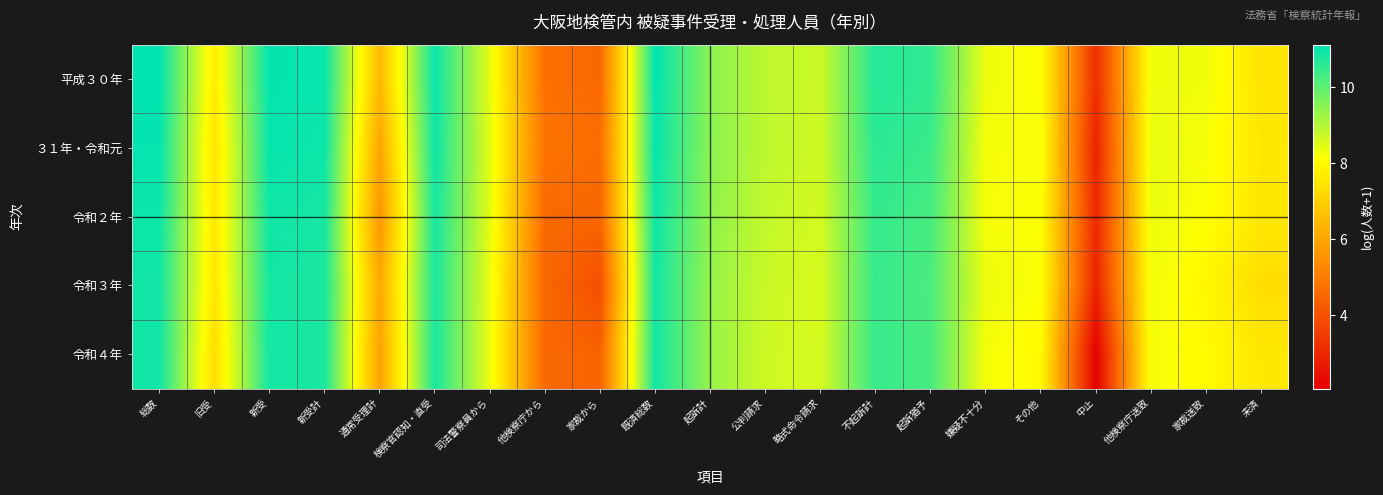

Reading left to right, extract all data points from this chart.

平成３０年: 総数=11.1	旧受=7.7	新受=11.1	新受計=11.0	通常受理計=6.5	検察官認知・直受=11.0	司法警察員から=8.4	他検察庁から=4.7	家裁から=4.6	既済総数=11.1	起訴計=9.5	公判請求=8.9	略式命令請求=8.7	不起訴計=10.7	起訴猶予=10.5	嫌疑不十分=8.3	その他=8.1	中止=3.2	他検察庁送致=8.3	家裁送致=8.3	未済=7.5
３１年・令和元: 総数=11.1	旧受=7.5	新受=11.0	新受計=11.0	通常受理計=6.0	検察官認知・直受=10.9	司法警察員から=8.4	他検察庁から=4.8	家裁から=4.7	既済総数=11.0	起訴計=9.5	公判請求=8.9	略式命令請求=8.7	不起訴計=10.6	起訴猶予=10.4	嫌疑不十分=8.2	その他=8.2	中止=2.9	他検察庁送致=8.4	家裁送致=8.2	未済=7.6
令和２年: 総数=11.0	旧受=7.6	新受=10.9	新受計=10.8	通常受理計=5.6	検察官認知・直受=10.8	司法警察員から=8.4	他検察庁から=4.6	家裁から=4.5	既済総数=10.9	起訴計=9.4	公判請求=8.8	略式命令請求=8.6	不起訴計=10.5	起訴猶予=10.3	嫌疑不十分=8.2	その他=8.1	中止=3.0	他検察庁送致=8.3	家裁送致=8.1	未済=7.5
令和３年: 総数=10.9	旧受=7.5	新受=10.9	新受計=10.8	通常受理計=6.1	検察官認知・直受=10.8	司法警察員から=8.3	他検察庁から=4.5	家裁から=4.0	既済総数=10.9	起訴計=9.4	公判請求=8.7	略式命令請求=8.6	不起訴計=10.5	起訴猶予=10.2	嫌疑不十分=8.3	その他=8.2	中止=2.9	他検察庁送致=8.3	家裁送致=7.9	未済=7.3
令和４年: 総数=10.9	旧受=7.3	新受=10.9	新受計=10.8	通常受理計=5.9	検察官認知・直受=10.8	司法警察員から=8.3	他検察庁から=4.5	家裁から=4.4	既済総数=10.9	起訴計=9.3	公判請求=8.7	略式命令請求=8.6	不起訴計=10.5	起訴猶予=10.3	嫌疑不十分=8.2	その他=8.0	中止=2.1	他検察庁送致=8.2	家裁送致=8.0	未済=7.6